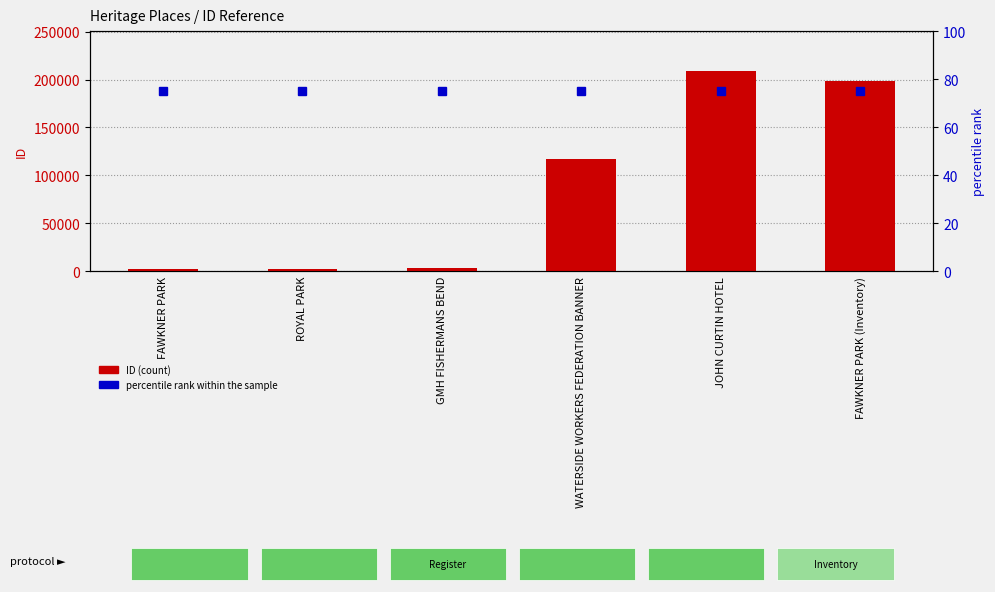

At which category does the chart reach its peak across all series?

JOHN CURTIN HOTEL